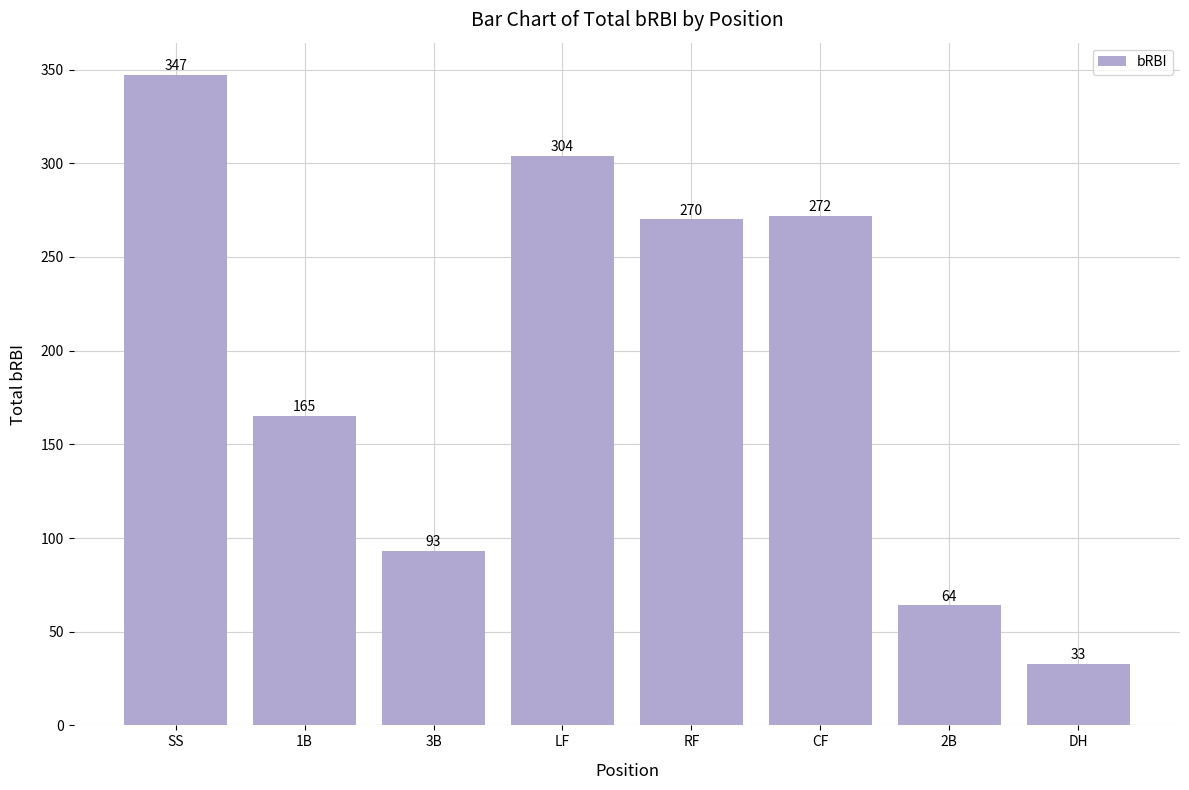

What is the ratio of the value at 2B to the value at CF?

0.2